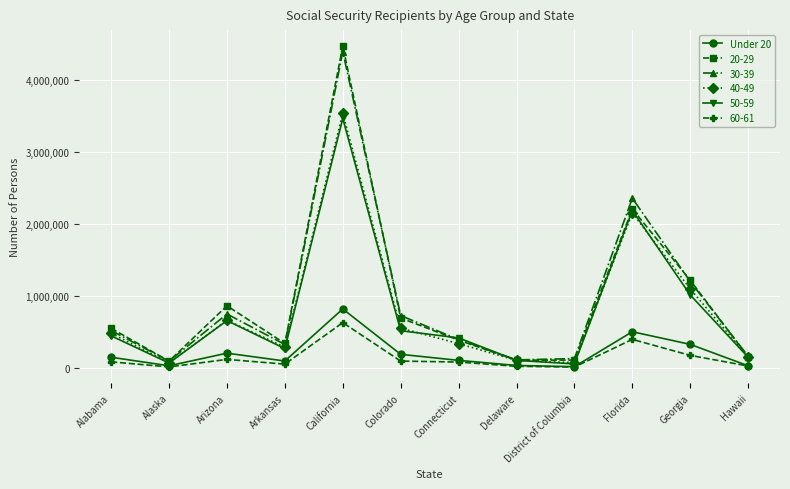

At which category does 50-59 reach its first local peak?

Arizona